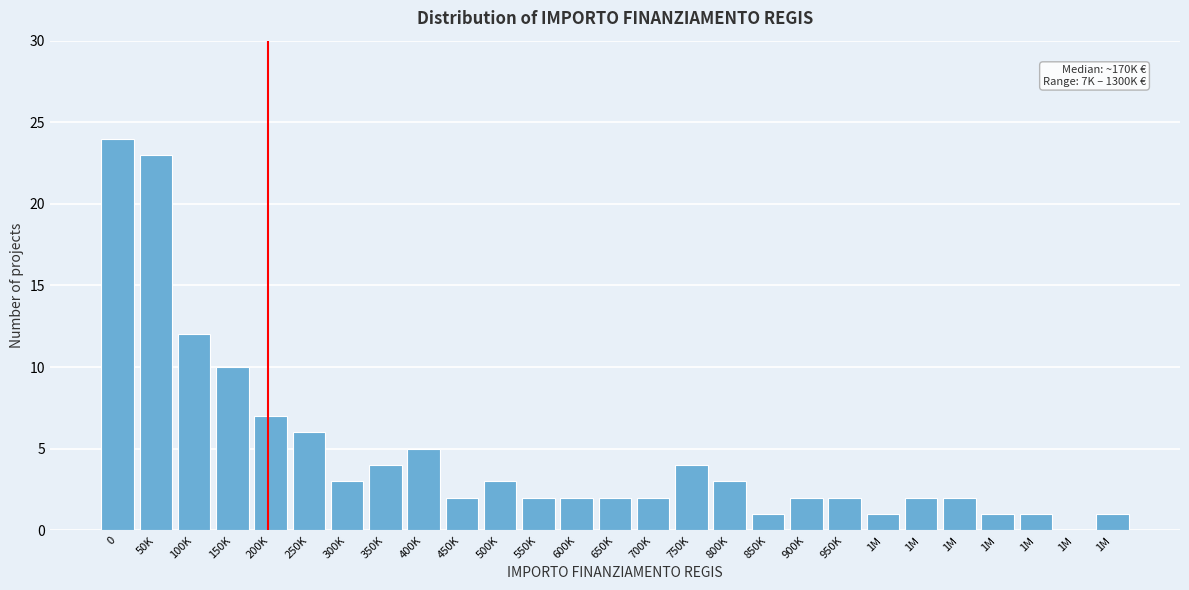

How many values are above zero?

26